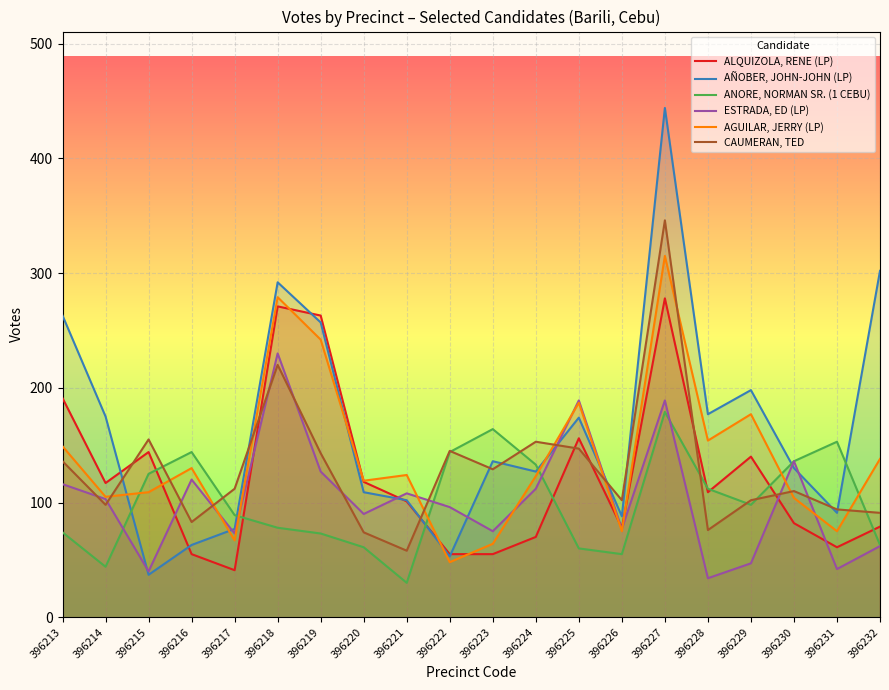

How many values in the CAUMERAN, TED series exceed 112?

9